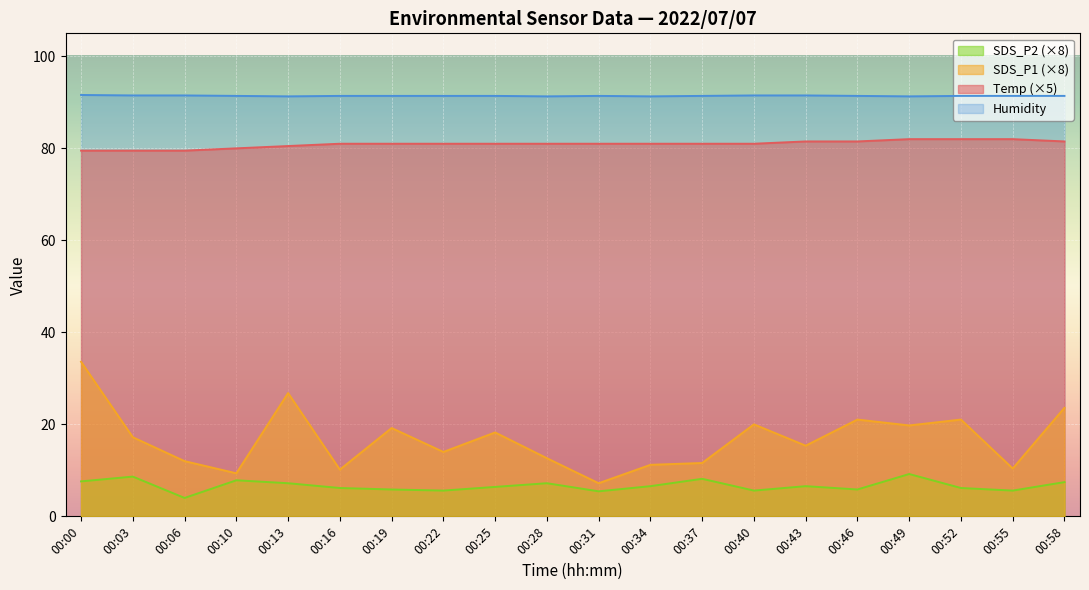

List the series in order of their peak value, highest first.

Humidity, Temp (×5), SDS_P1 (×8), SDS_P2 (×8)